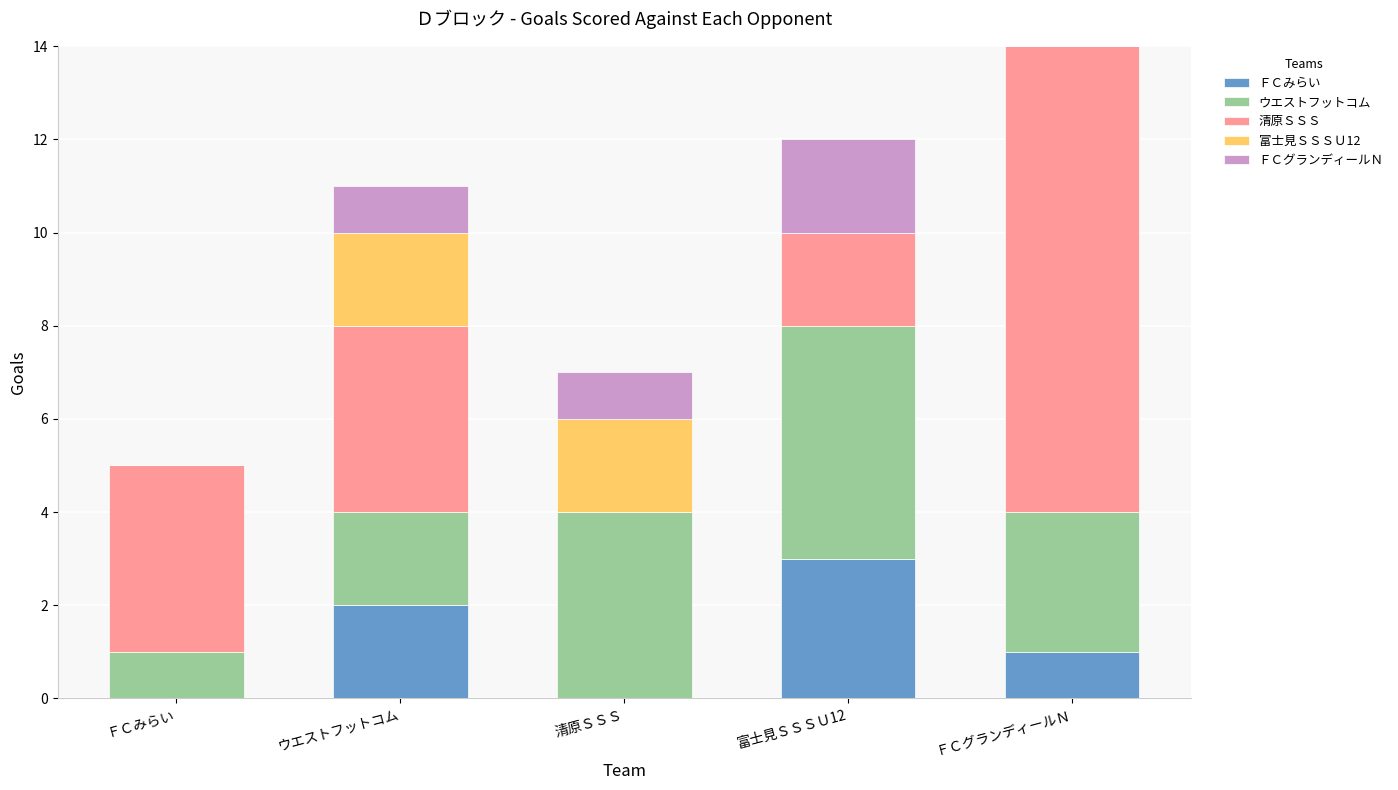

Which category has the highest value in the ＦＣみらい series?

富士見ＳＳＳＵ12